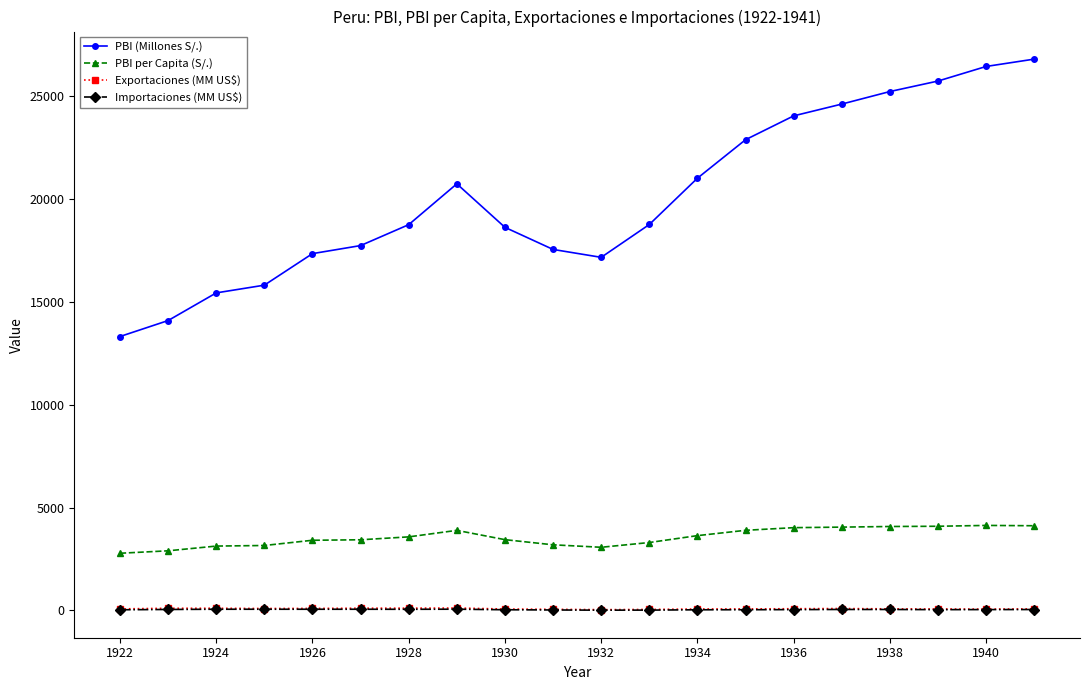

At how many categories does at least one series exceed 5928?

20